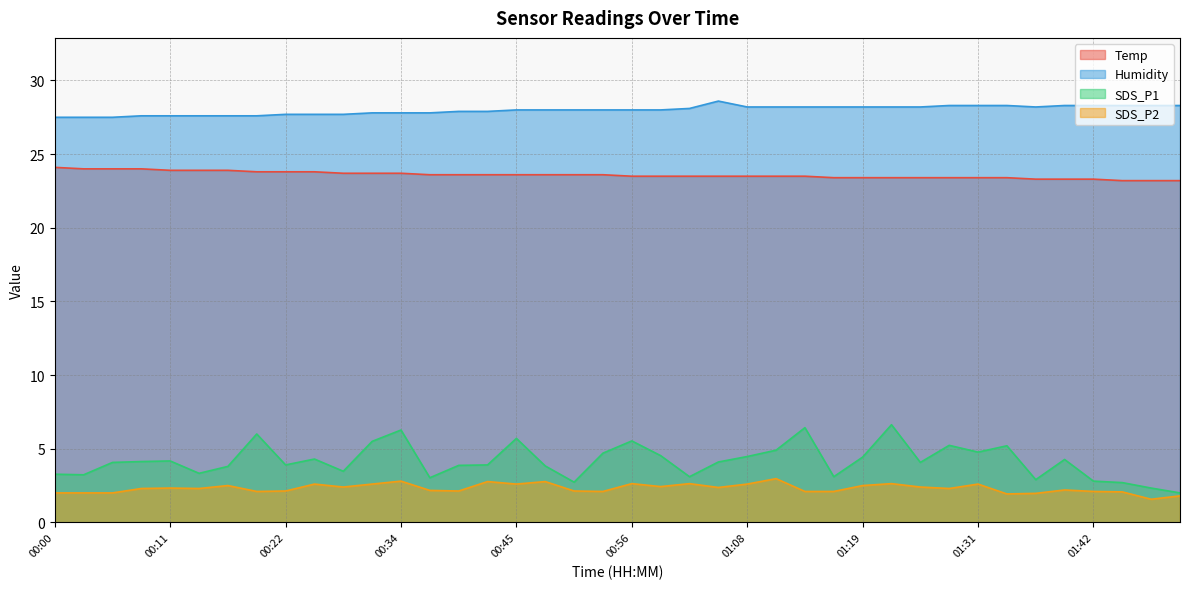

The SDS_P2 series shows 1.2 at 00:54. True or false?

False